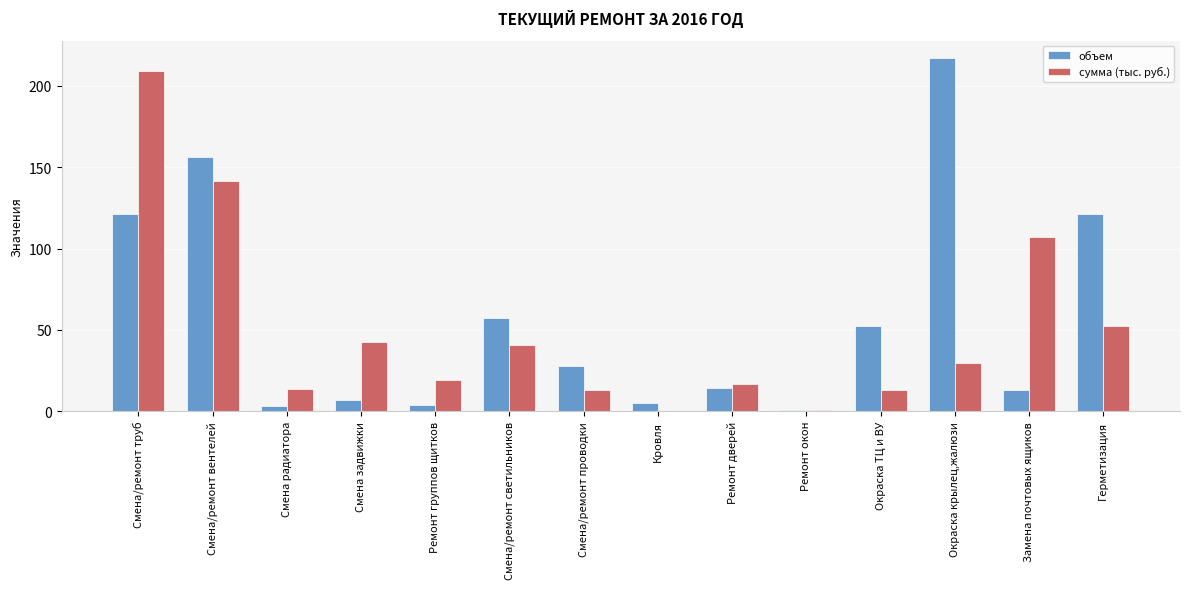

Is the value of сумма (тыс. руб.) at Смена/ремонт вентелей greater than the value of объем at Смена задвижки?

Yes